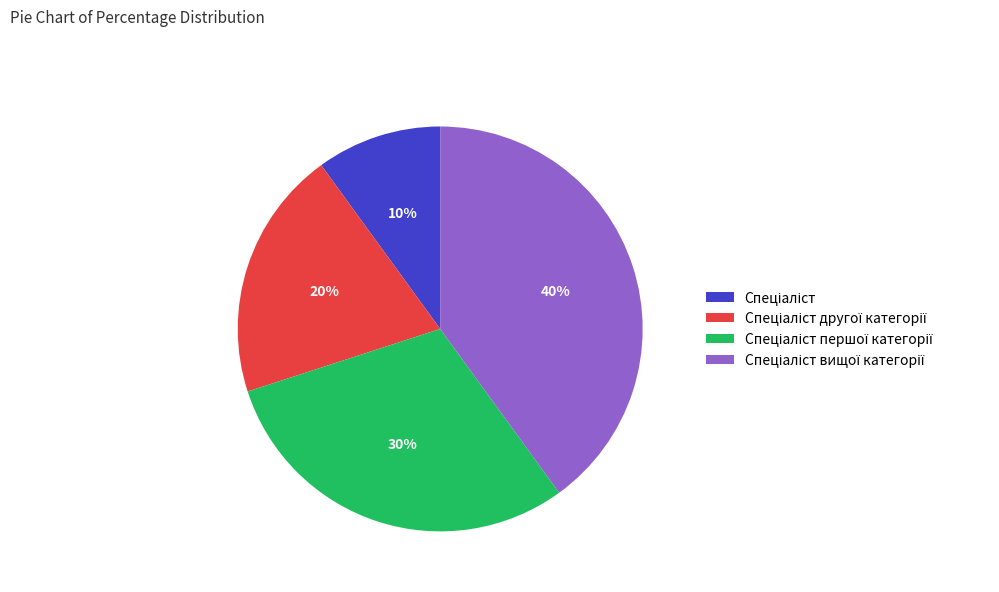

To the nearest percent, what is the difference between the largest and smallest slice percentages?

30%